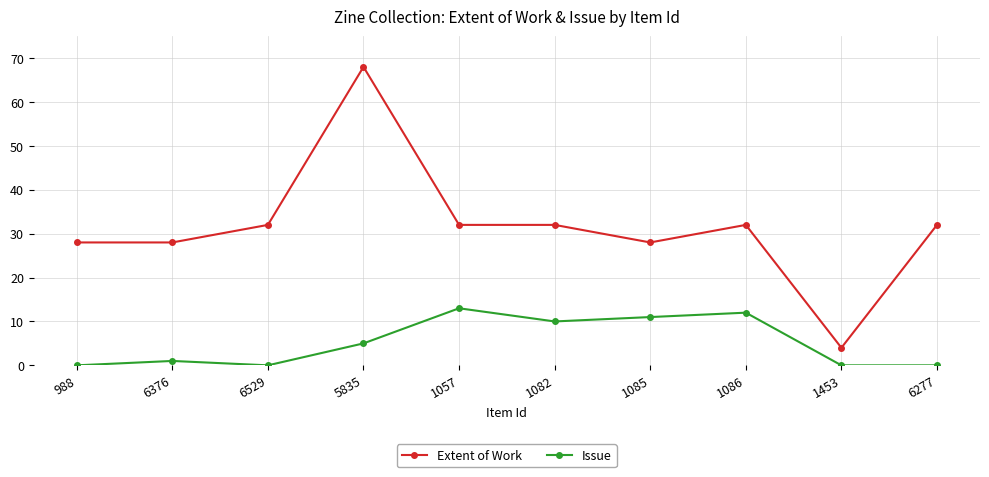

True or false: Issue has more than 2 interior local peaks.

True